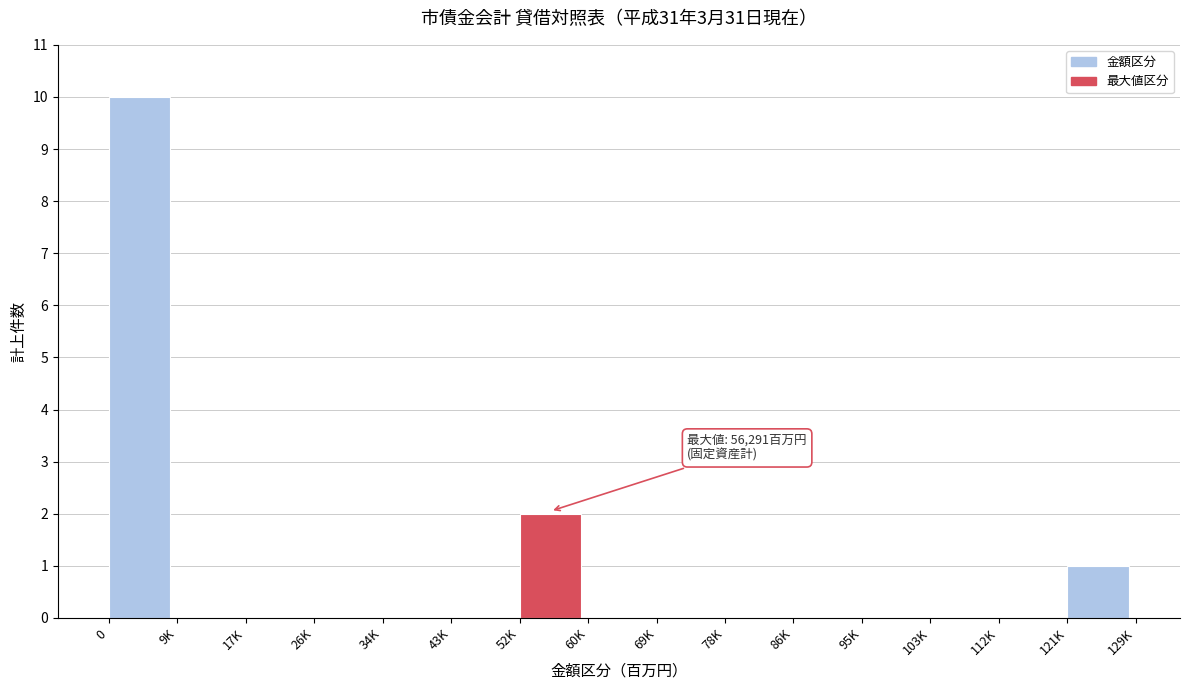

Reading right to left, extract all data points from this chart.

121K=1	112K=0	103K=0	95K=0	86K=0	78K=0	69K=0	60K=0	52K=2	43K=0	34K=0	26K=0	17K=0	9K=0	0=10